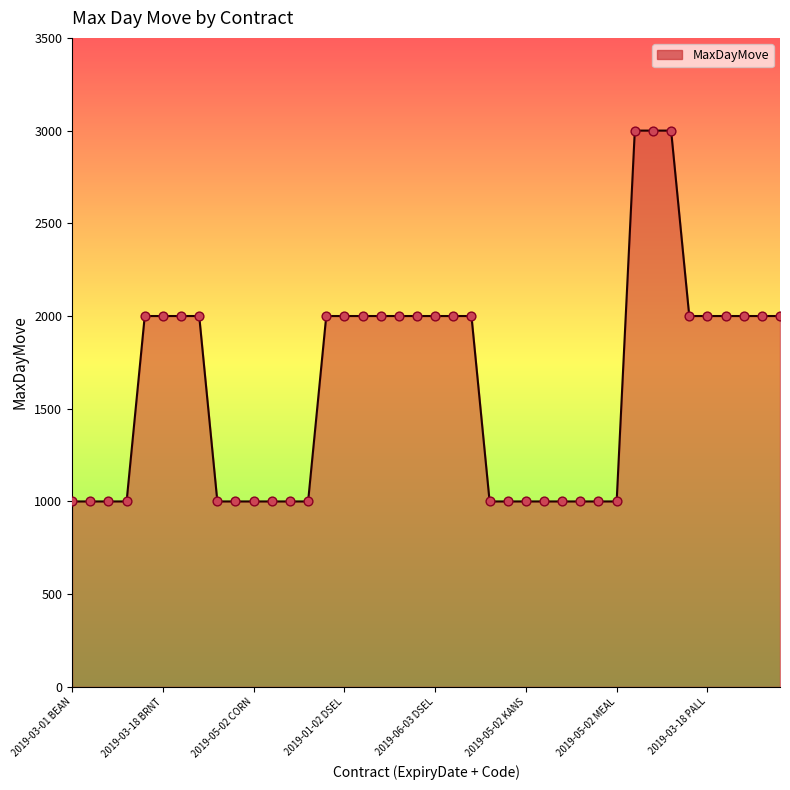

What is the minimum value shown in the chart?

1000